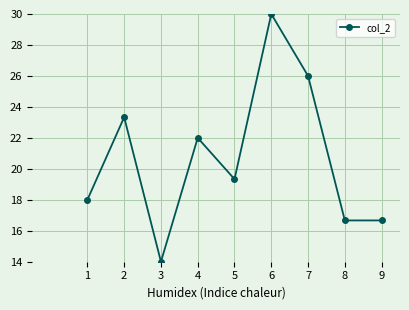

At which label is the value closest to 21?

4